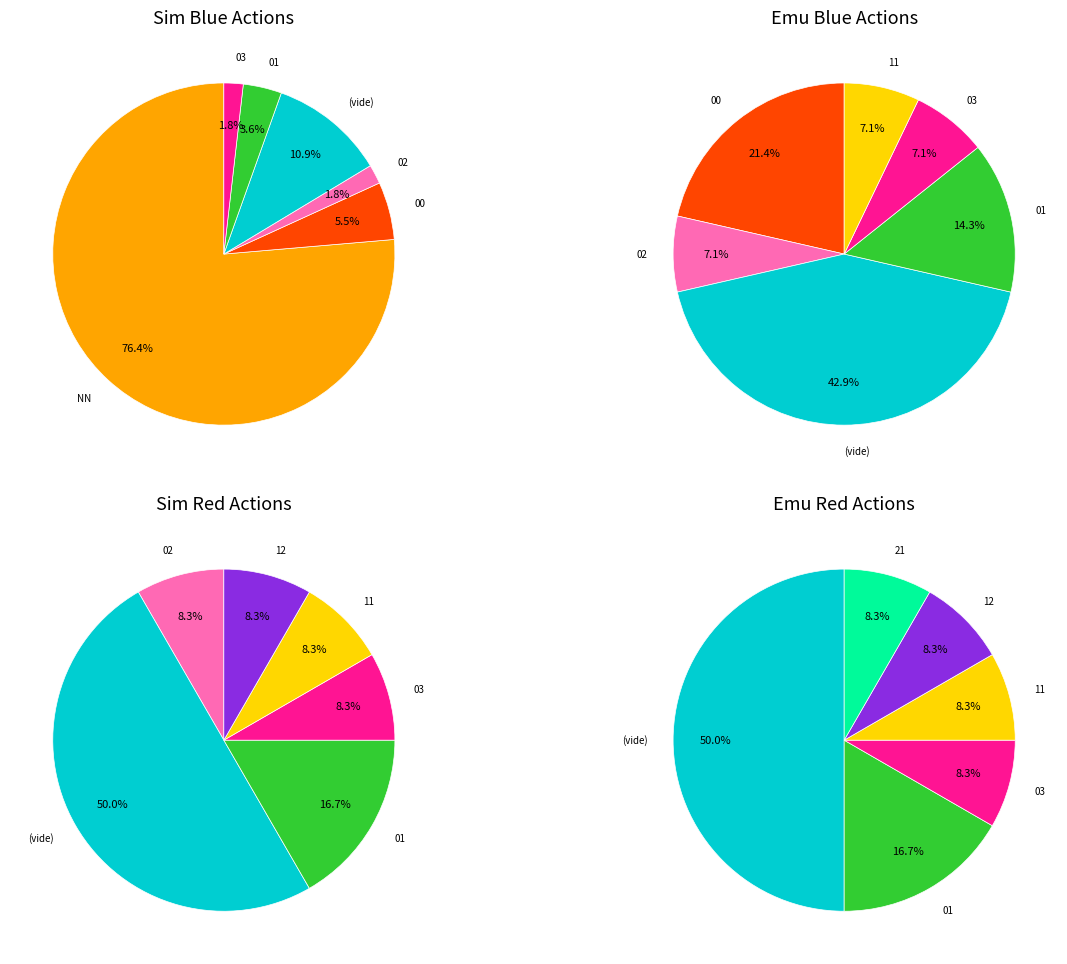

Which category has the biggest portion of the pie?

NN